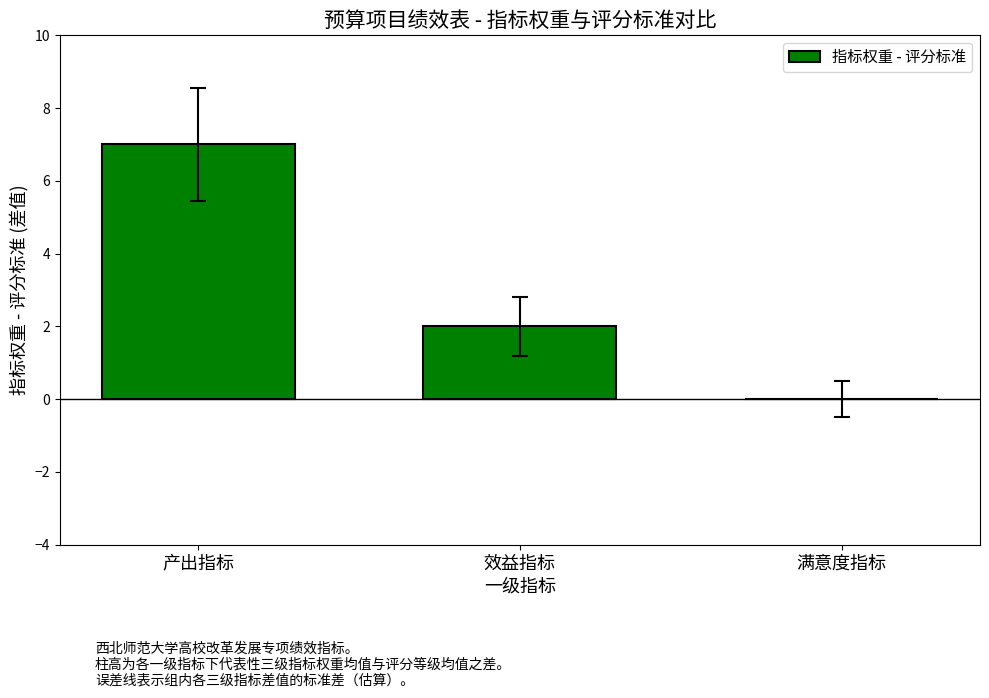

Reading left to right, transcribe all the data shown in this chart.

产出指标=7	效益指标=2	满意度指标=0